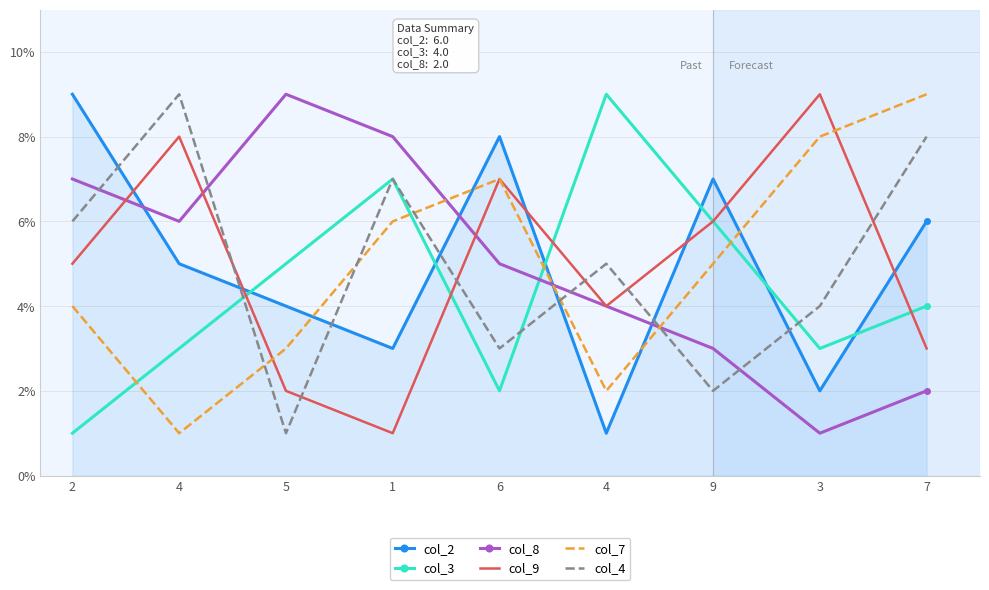

What are all the series names shown in the legend?

col_2, col_3, col_8, col_9, col_7, col_4